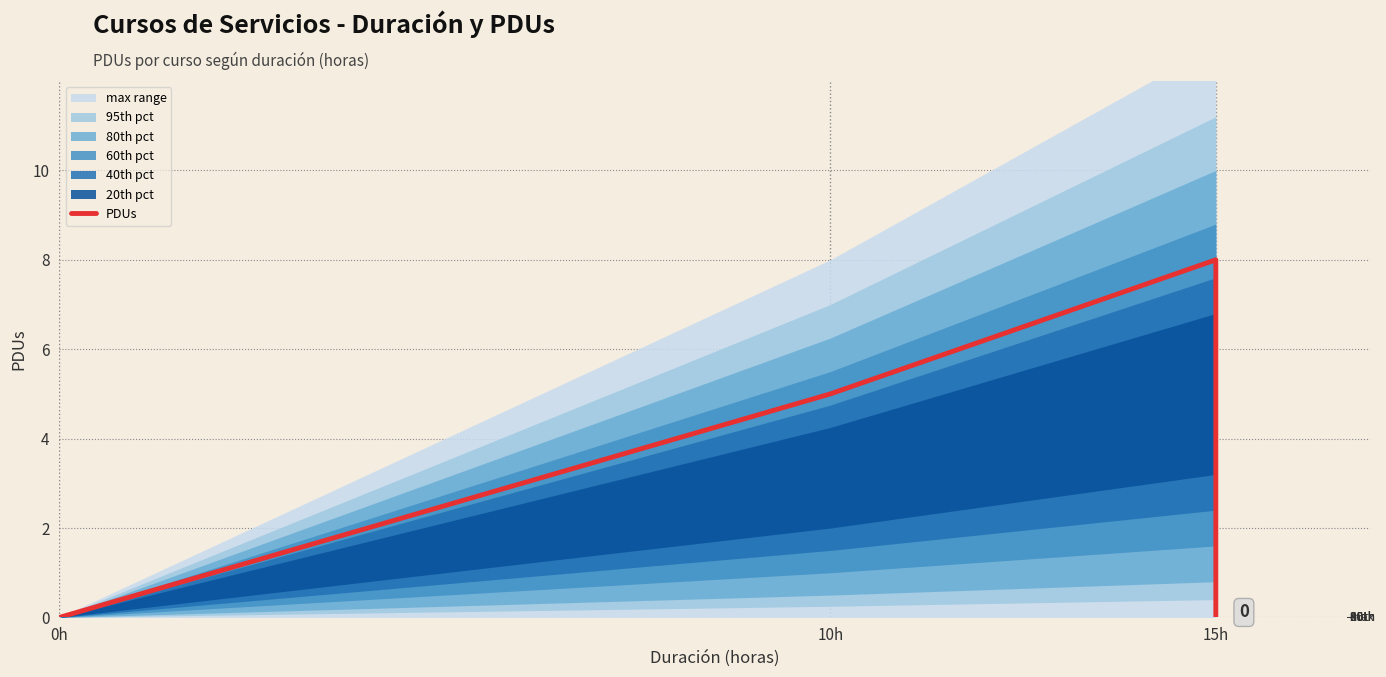

What is the difference between the second highest and minimum values?

5